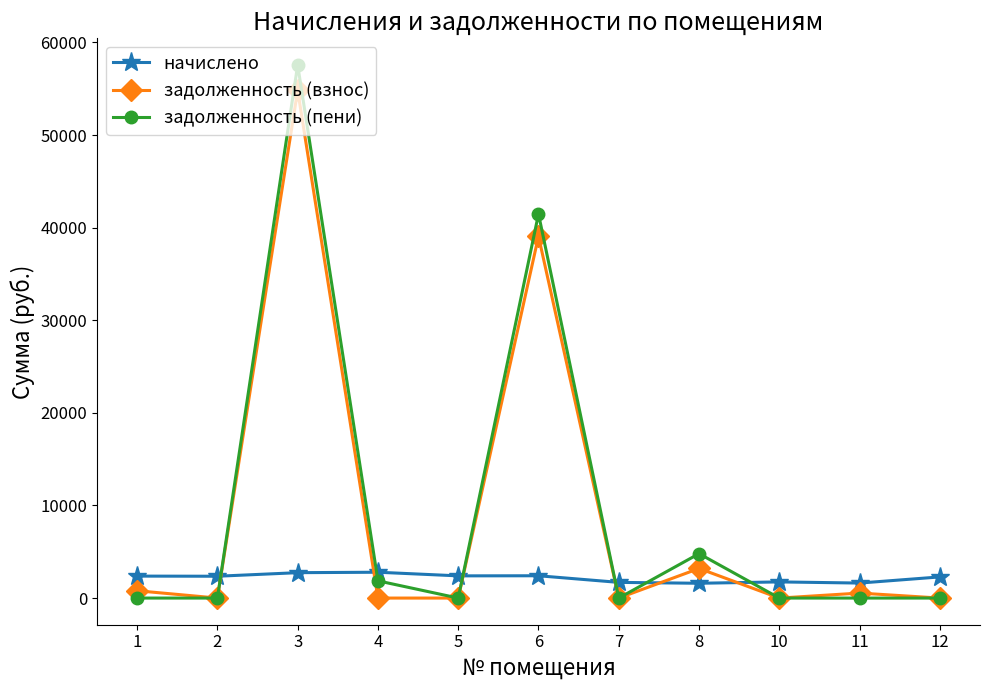

Which series has the largest total across all categories?

задолженность (пени)